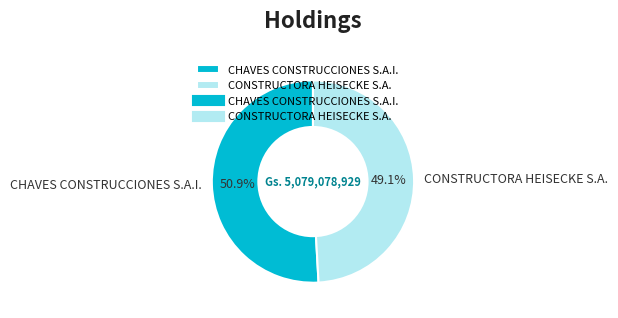

To the nearest percent, what is the combined percentage of CHAVES CONSTRUCCIONES S.A.I. and CONSTRUCTORA HEISECKE S.A.?

100%